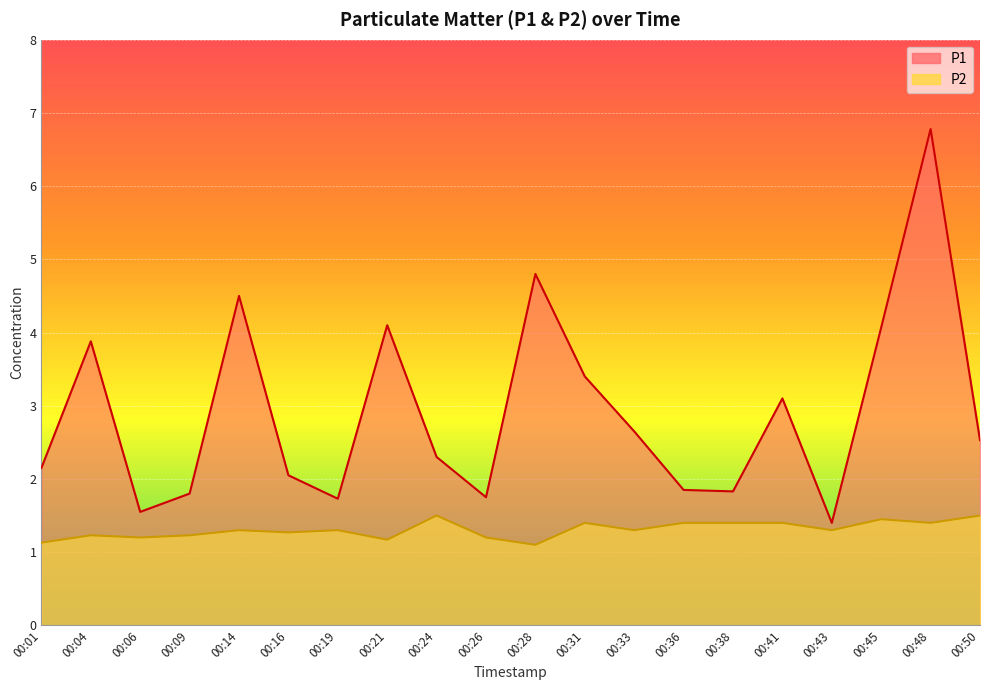

List the series in order of their peak value, highest first.

P1, P2